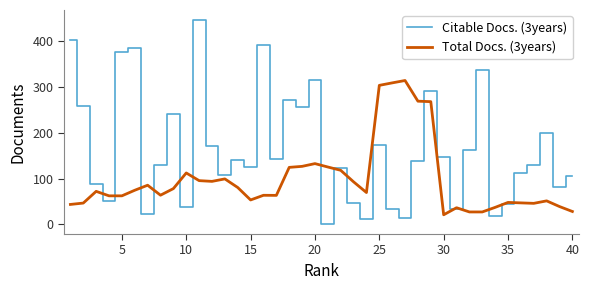

Which series has the largest total across all categories?

Citable Docs. (3years)